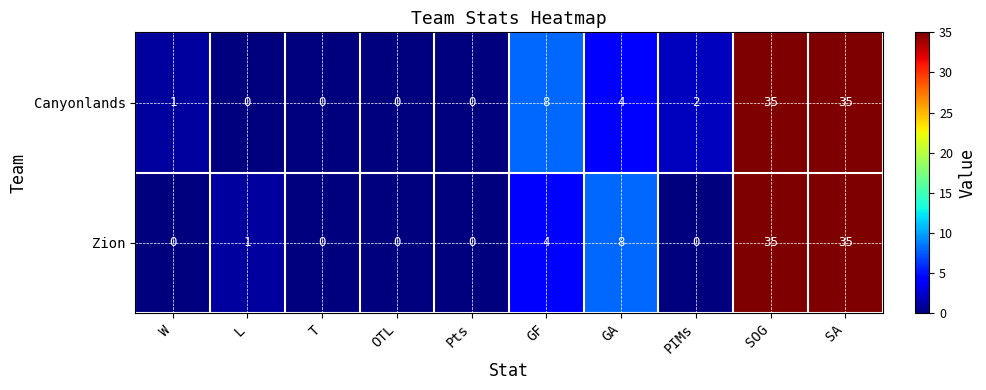

What is the difference between the maximum and minimum values in the Canyonlands series?

35